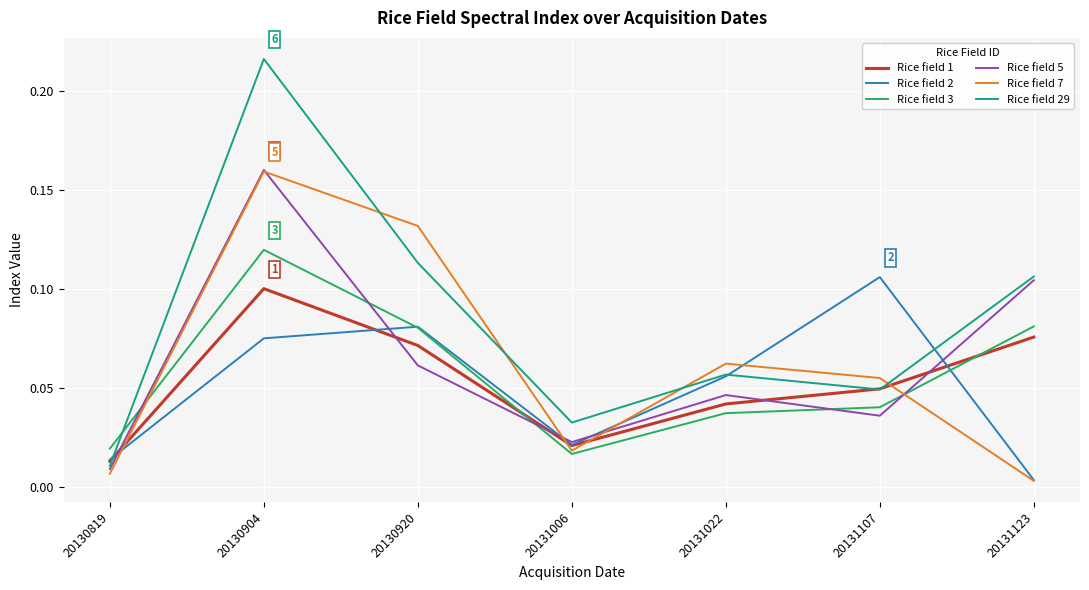

Which series has the largest range (max minus min)?

Rice field 29